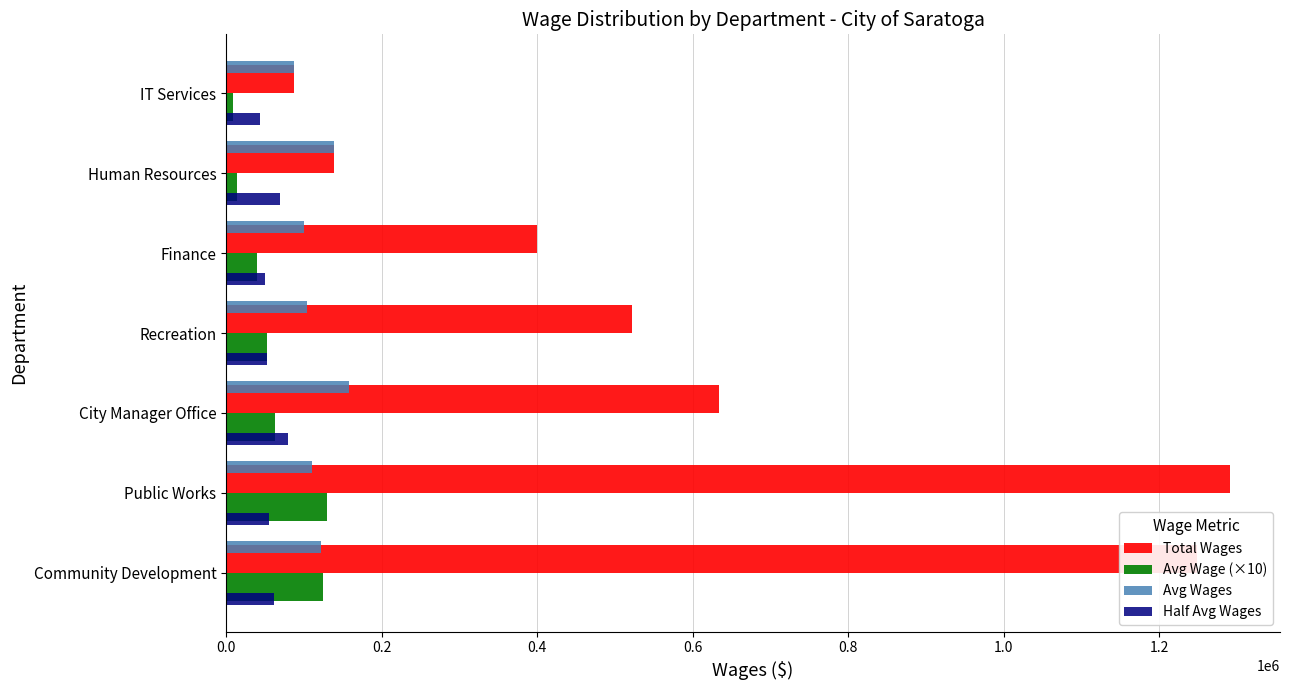

What is the difference between the highest and lowest values at Finance?

359401.5